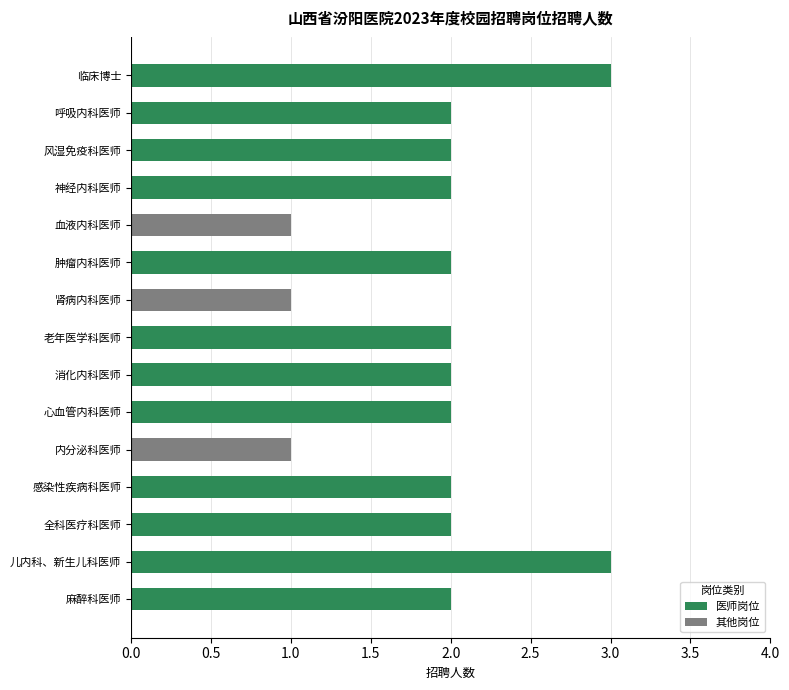

True or false: the data shows 3 at 肿瘤内科医师.

False